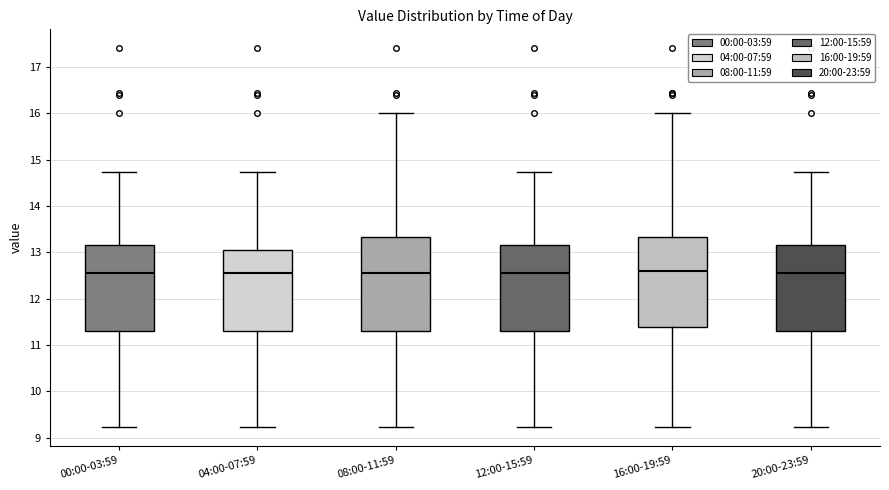

Where does the upper whisker of the box for 00:00-03:59 end on the y-axis? The values are not printed on the chart, so give them approximately, as read against the axis.

14.7